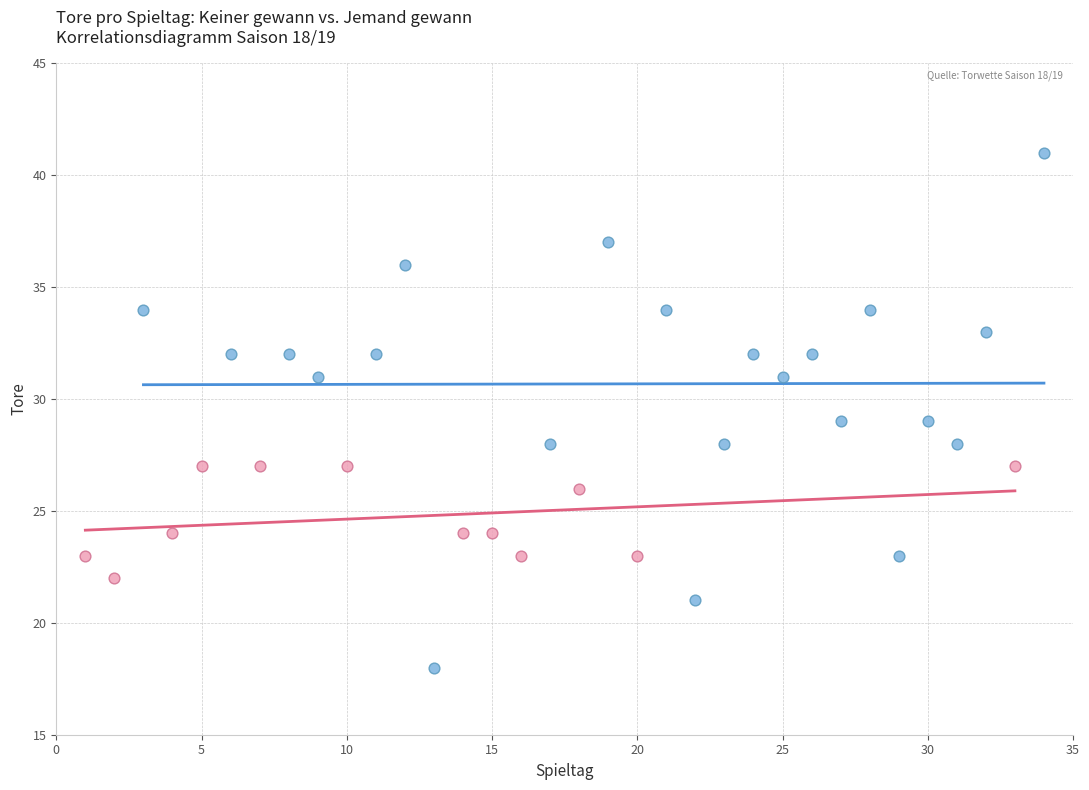

Which series has the widest spread of Y values?

Spieltag (Keiner gewann)